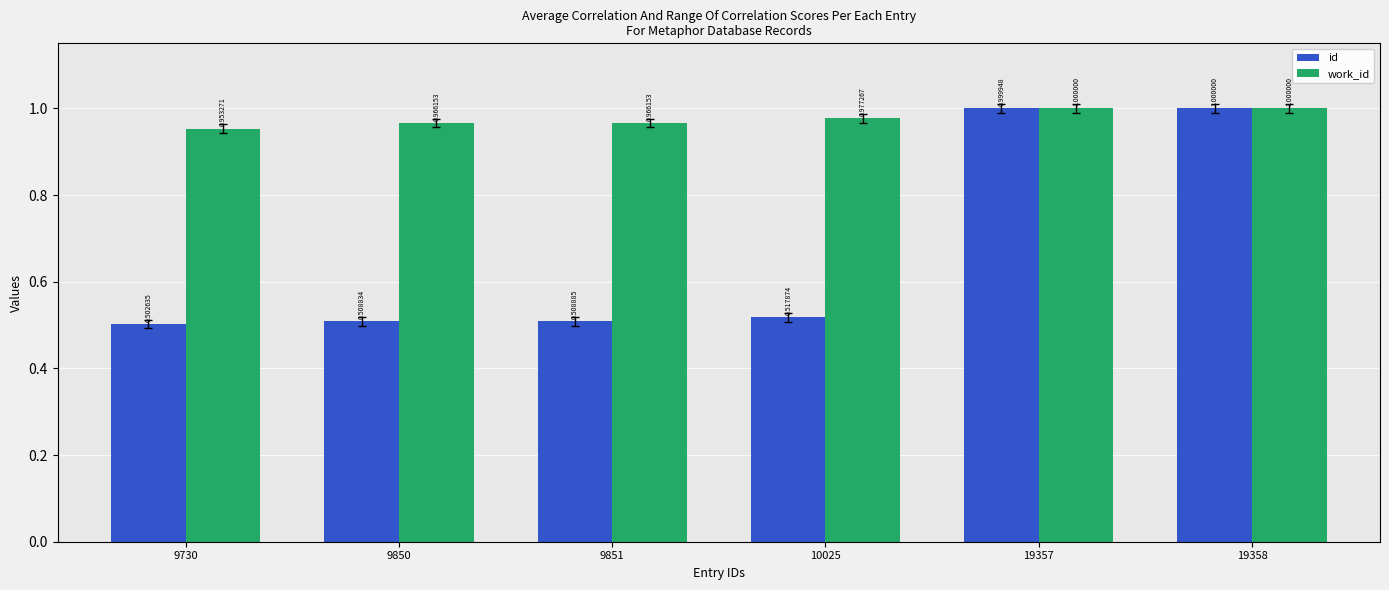

What is the sum of all work_id values?

5.9